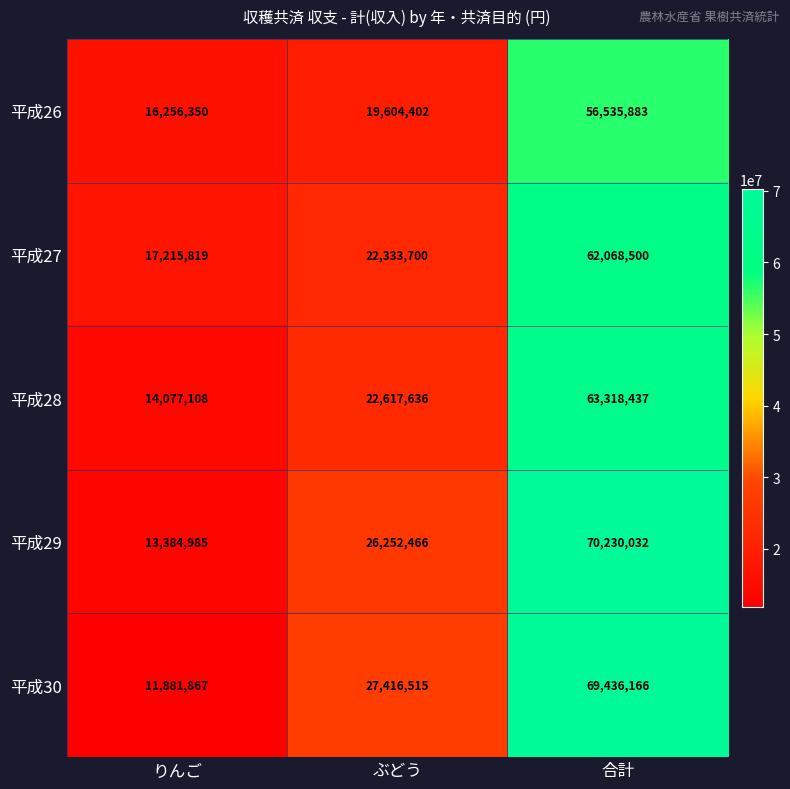

Where is 平成29 nearest to the value 41807508?

ぶどう